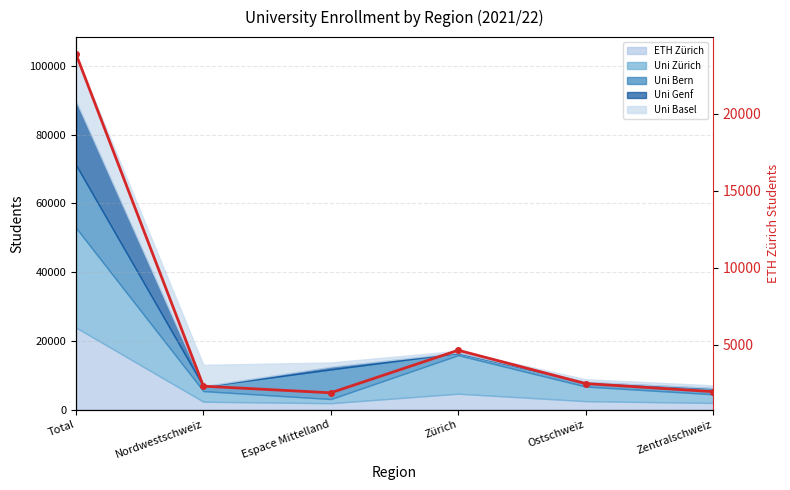

How many lines are shown in the chart?

1